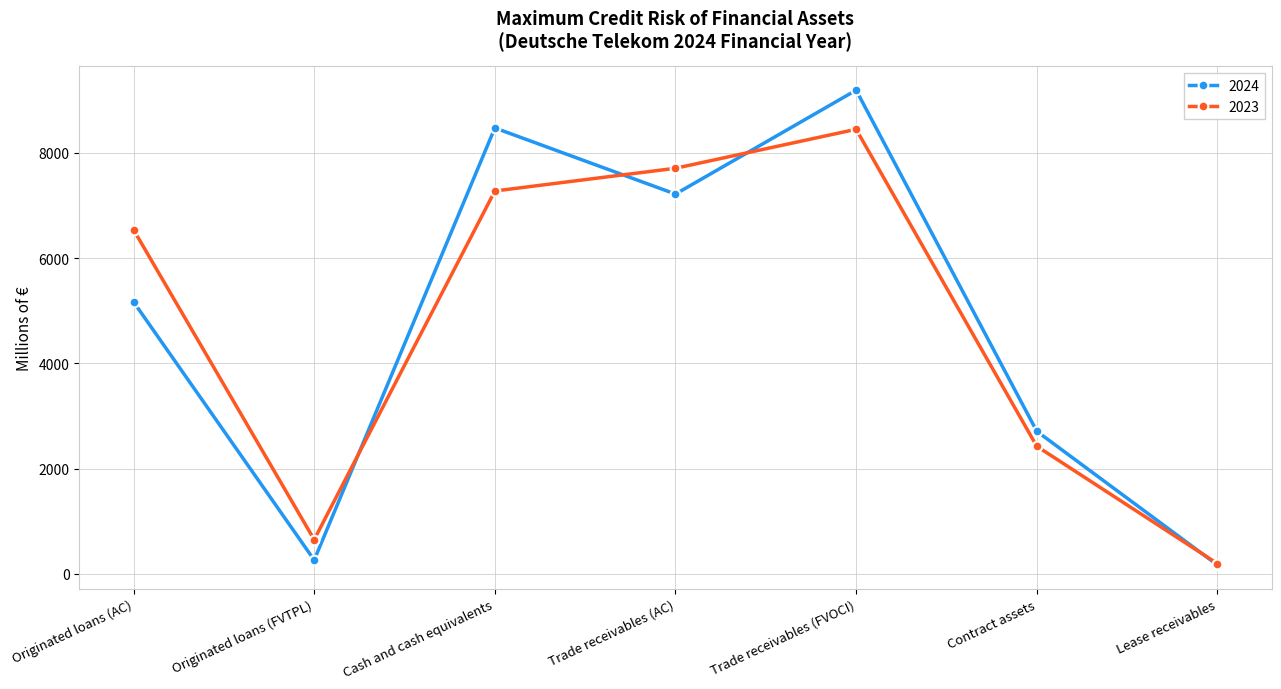

Read the 2024 value at Contract assets, to the nearest 10.

2710